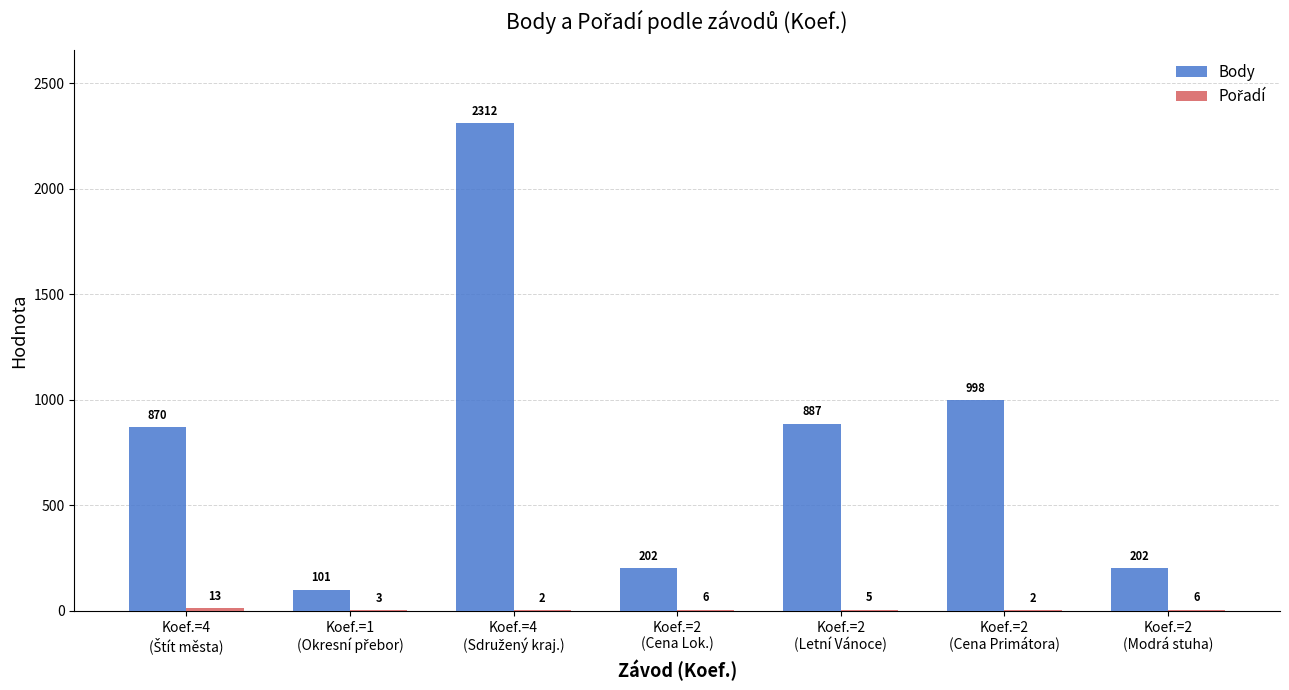

Which series has the largest total across all categories?

Body